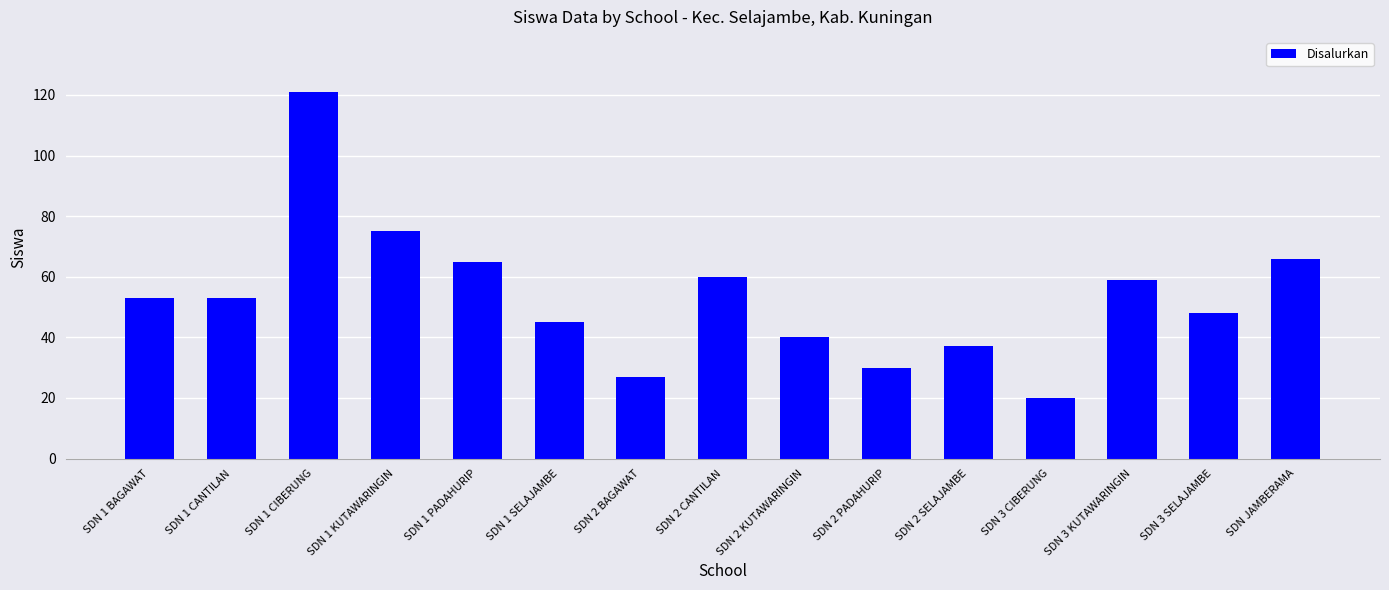

Are the bars horizontal?

No